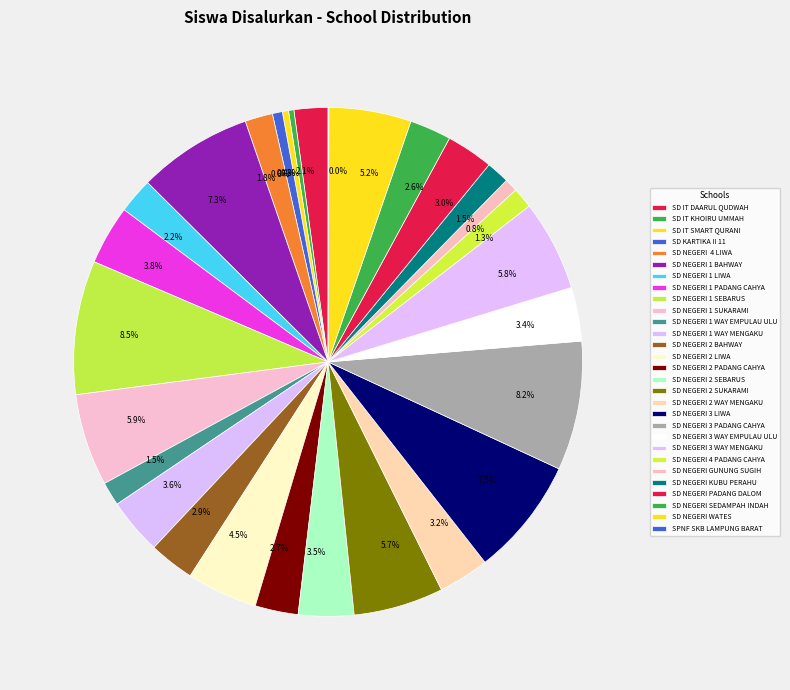

Count the number of slices in the pie.

29